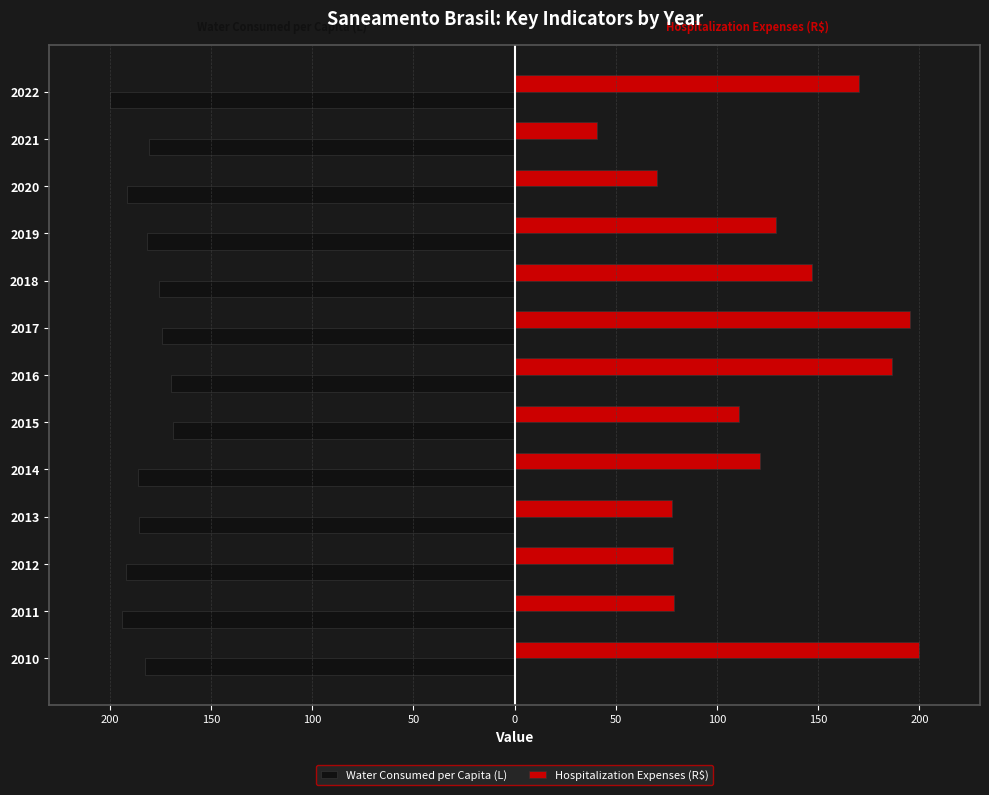

What are all the series names shown in the legend?

Water Consumed per Capita (L), Hospitalization Expenses (R$)